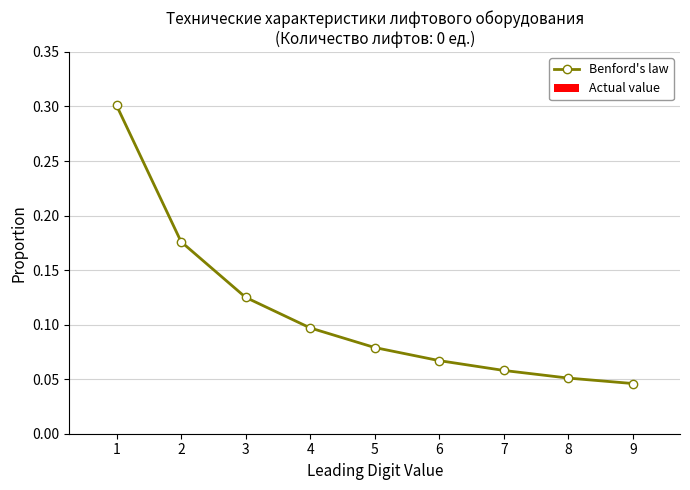

What is the value of the 1st point from the left?

0.3